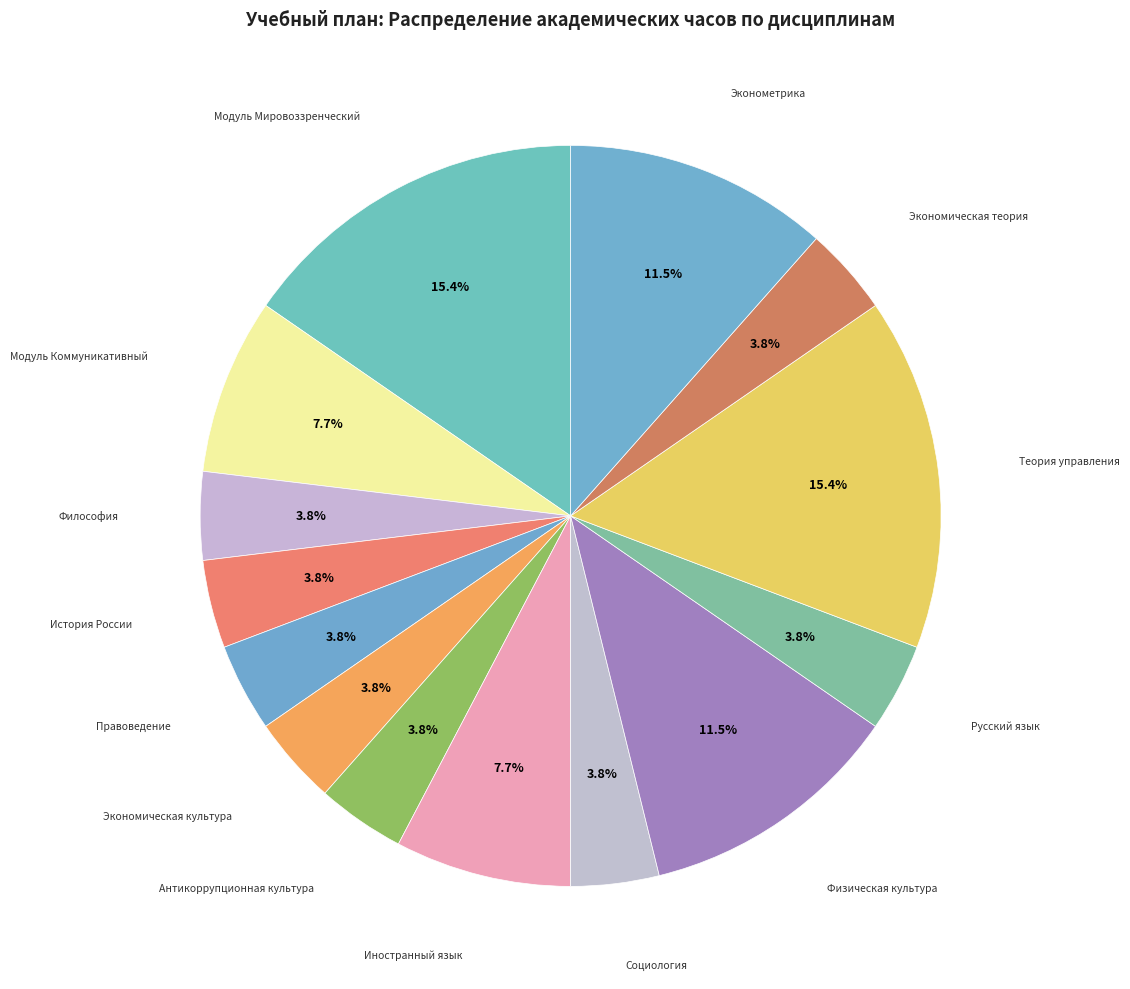

Rank the categories by value from lowest to highest.

Философия, История России, Правоведение, Экономическая культура, Антикоррупционная культура, Социология, Русский язык, Экономическая теория, Модуль Коммуникативный, Иностранный язык, Физическая культура, Эконометрика, Модуль Мировоззренческий, Теория управления